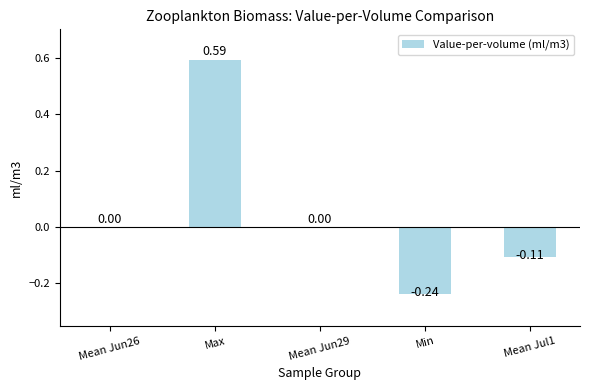

At which category does the chart reach its peak across all series?

Max